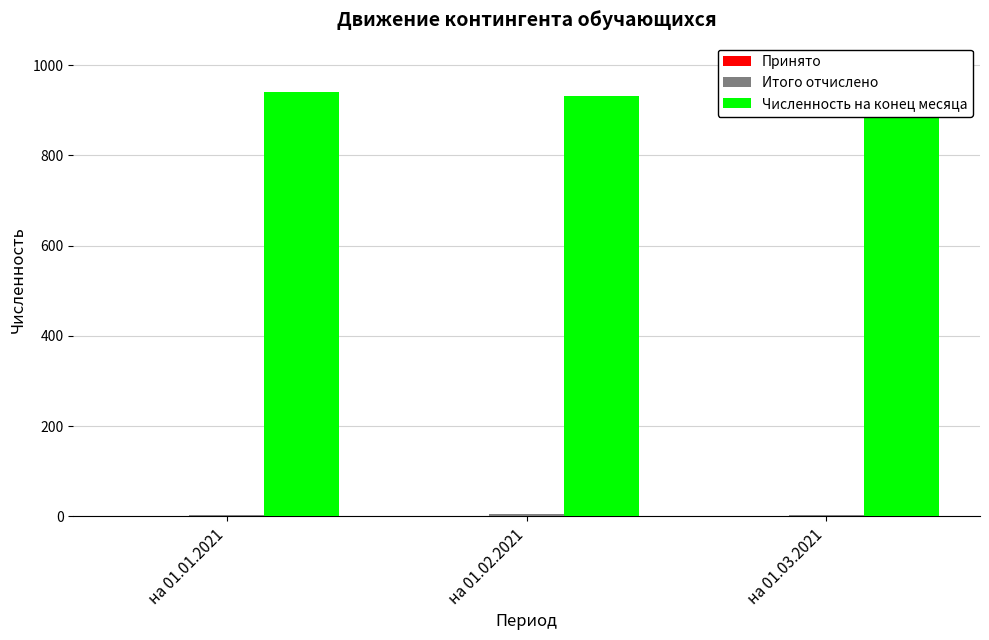

What is the label of the 2nd bar from the right?

на 01.02.2021